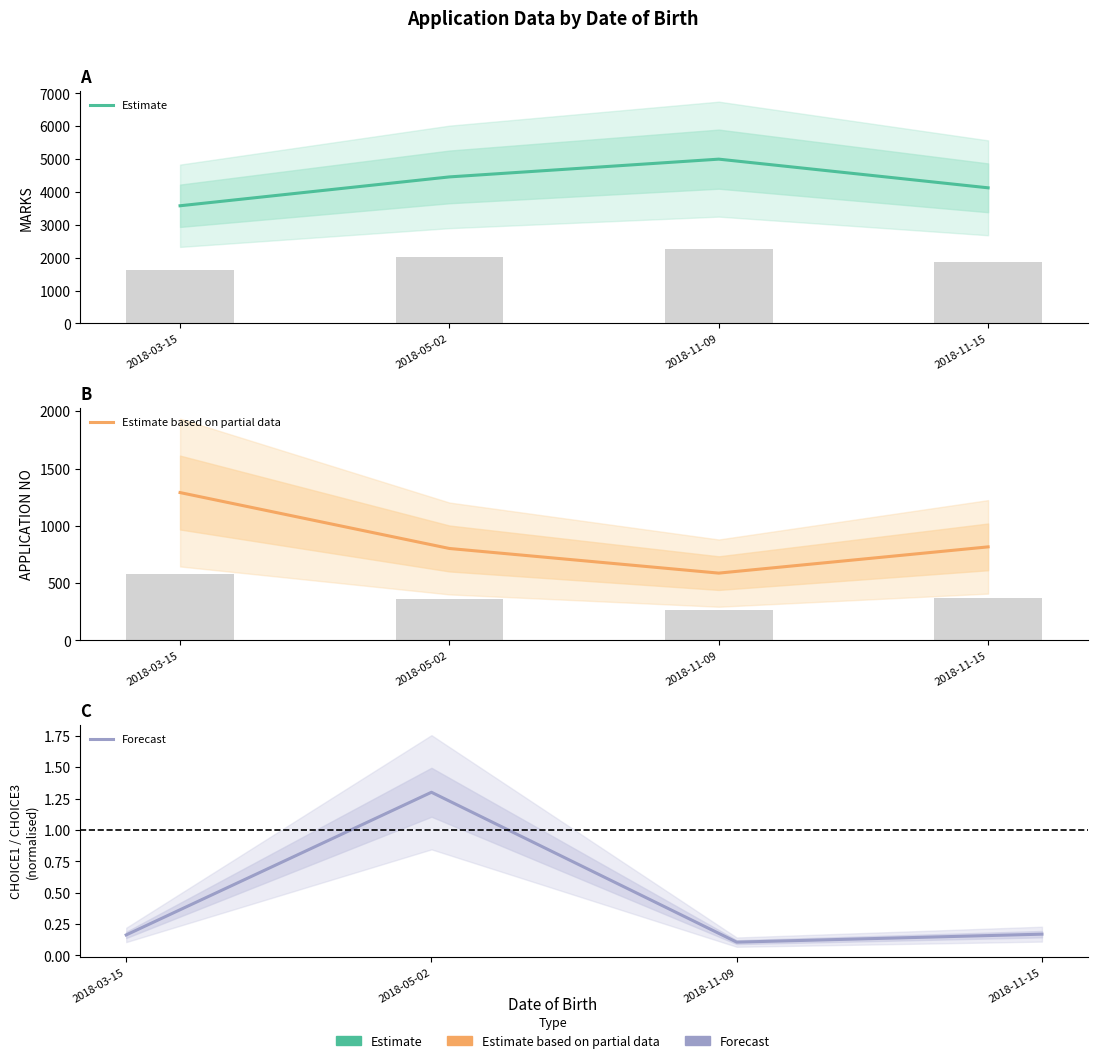

Rank the series at 2018-03-15 from highest to lowest value.

Estimate, Estimate based on partial data, Forecast